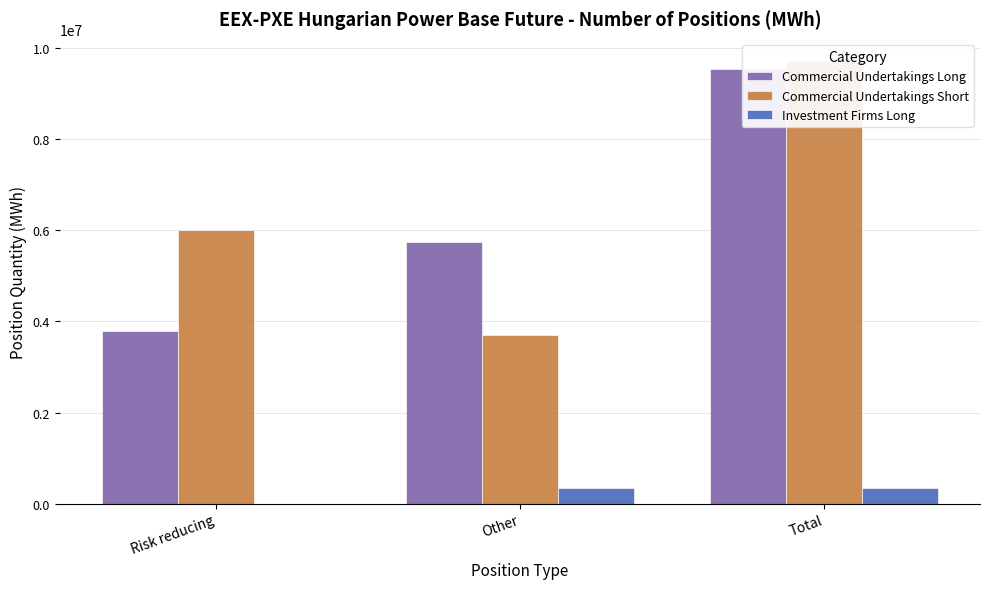

List the labels in order of Commercial Undertakings Short value, largest first.

Total, Risk reducing, Other